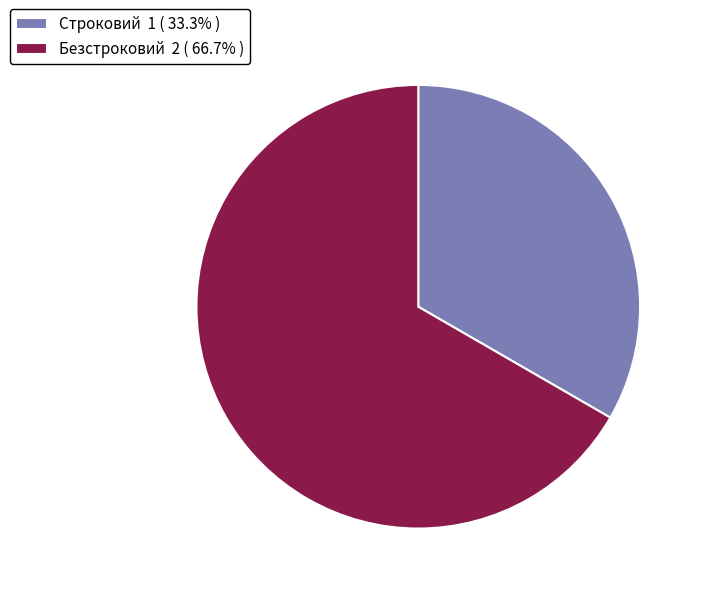

Which has a higher value, Безстроковий or Строковий?

Безстроковий